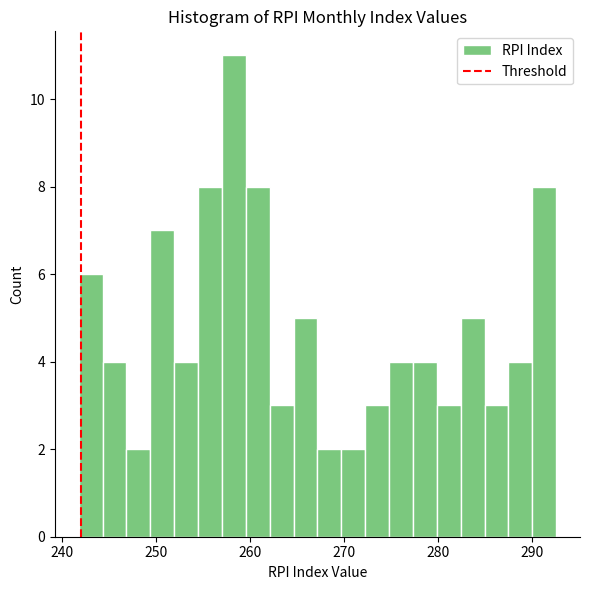

Around what value on the x-axis is the tallest bar? Give the approximate position of its centre, as read against the axis.

258